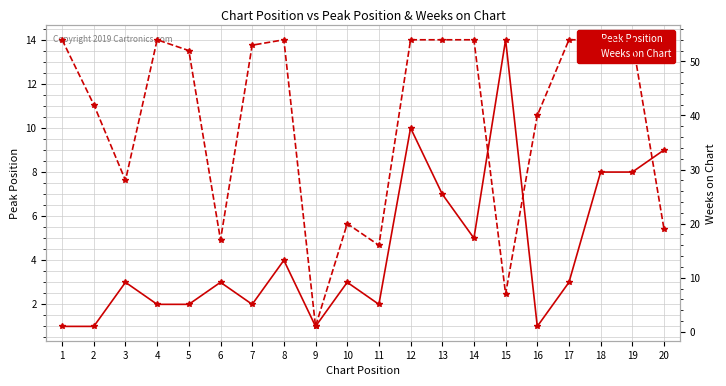

What is the value of the Peak Position point at the 2nd from the left?

1